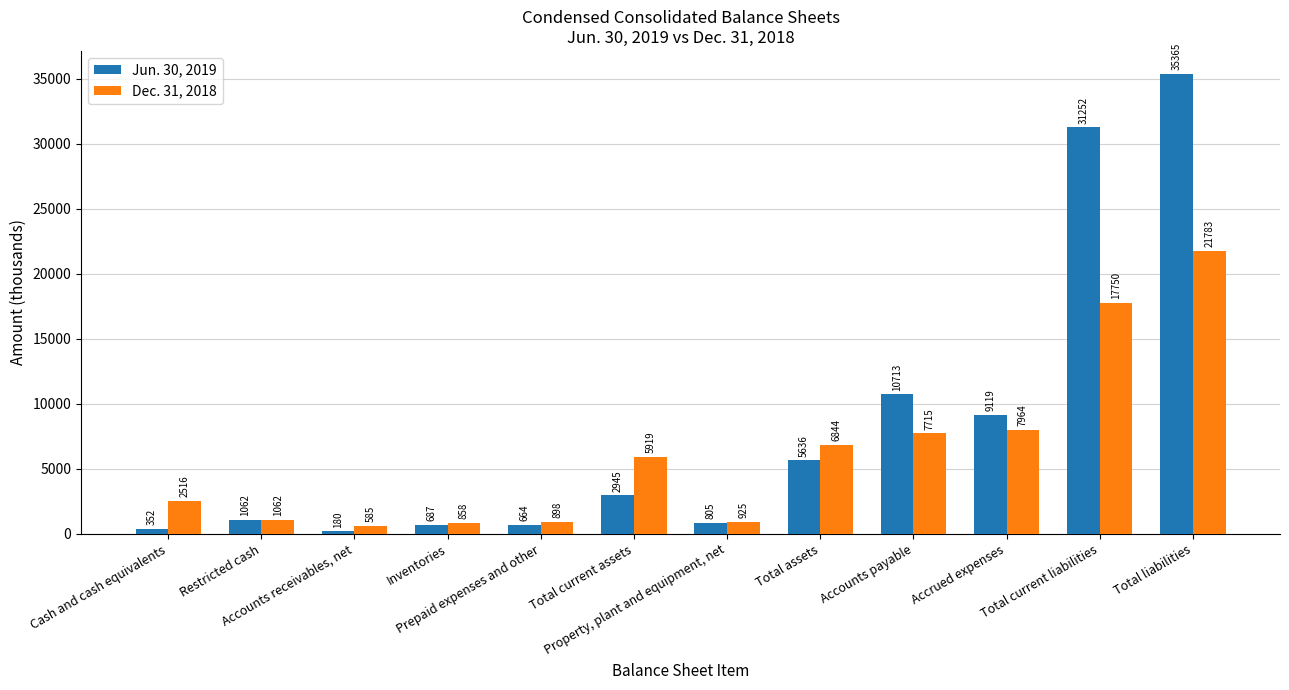

How many distinct data groups are displayed?

2